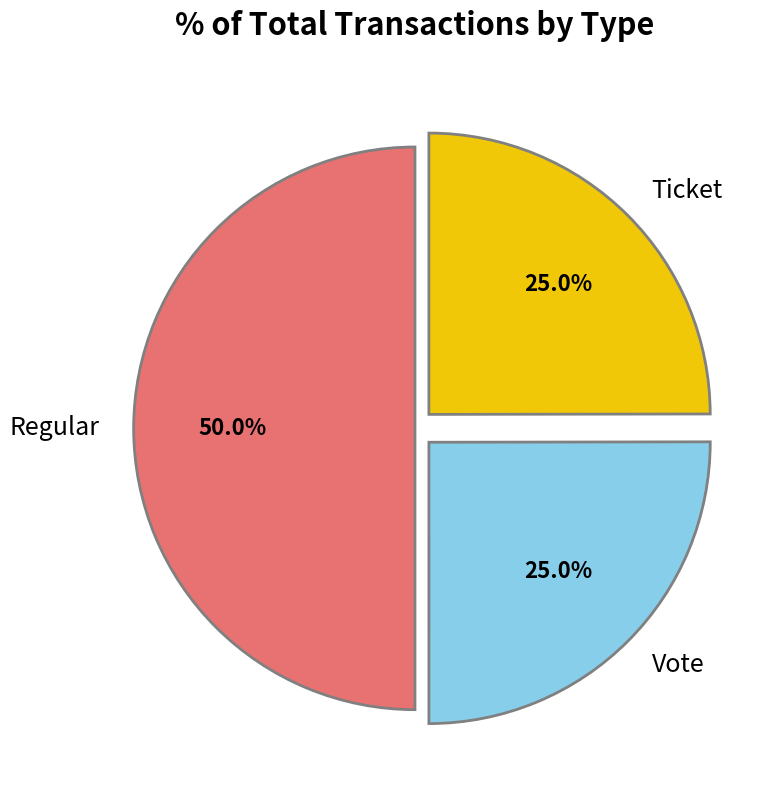

Combined, what portion of the pie is Ticket and Regular?

75.0%